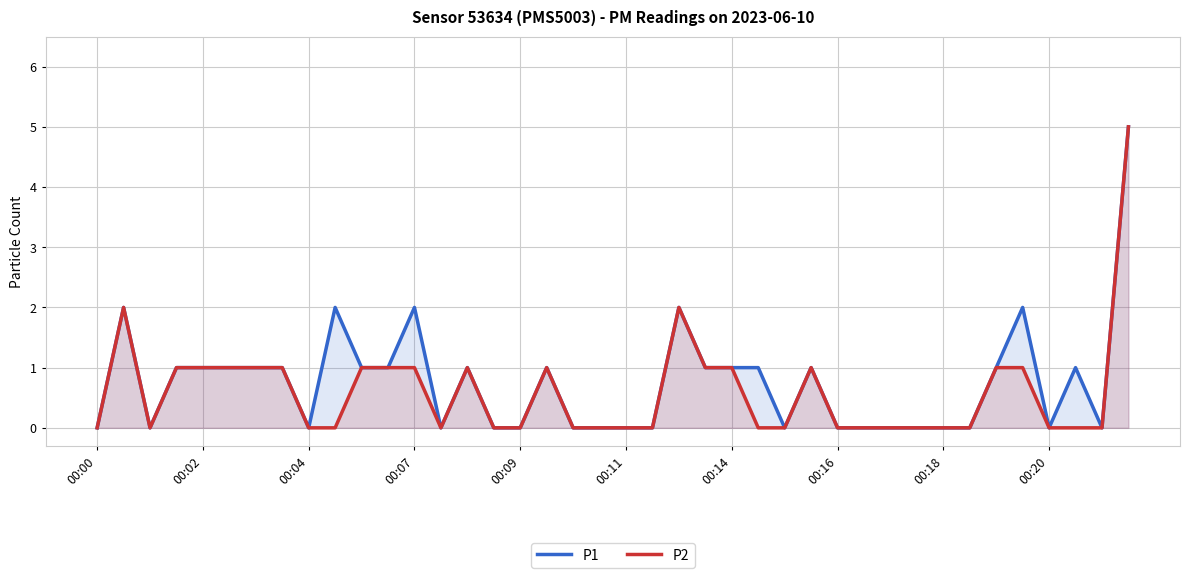

Which series has the largest total across all categories?

P1